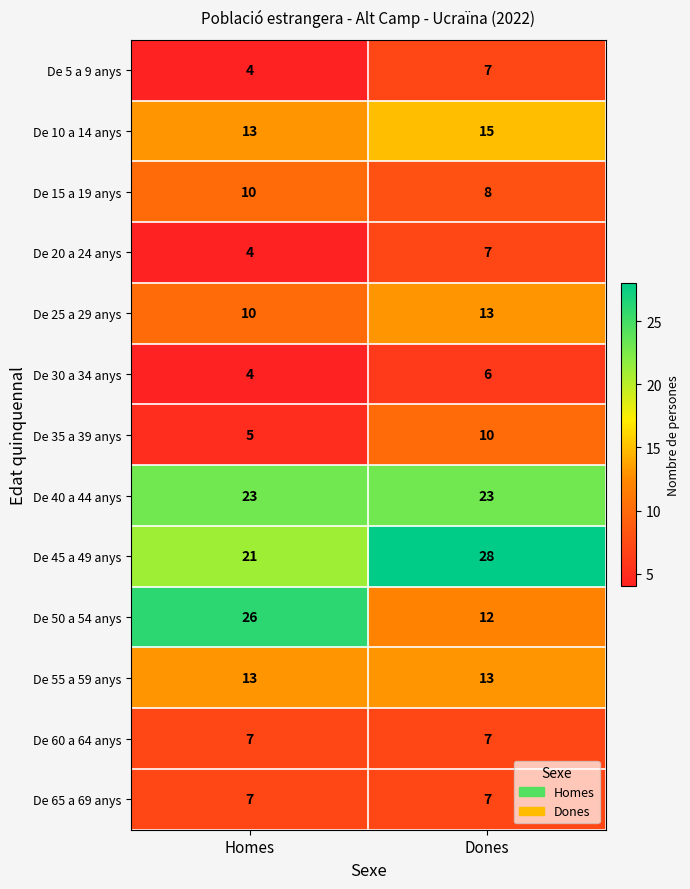

Reading right to left, what are all the values shown in this chart?

De 5 a 9 anys: 7	4
De 10 a 14 anys: 15	13
De 15 a 19 anys: 8	10
De 20 a 24 anys: 7	4
De 25 a 29 anys: 13	10
De 30 a 34 anys: 6	4
De 35 a 39 anys: 10	5
De 40 a 44 anys: 23	23
De 45 a 49 anys: 28	21
De 50 a 54 anys: 12	26
De 55 a 59 anys: 13	13
De 60 a 64 anys: 7	7
De 65 a 69 anys: 7	7